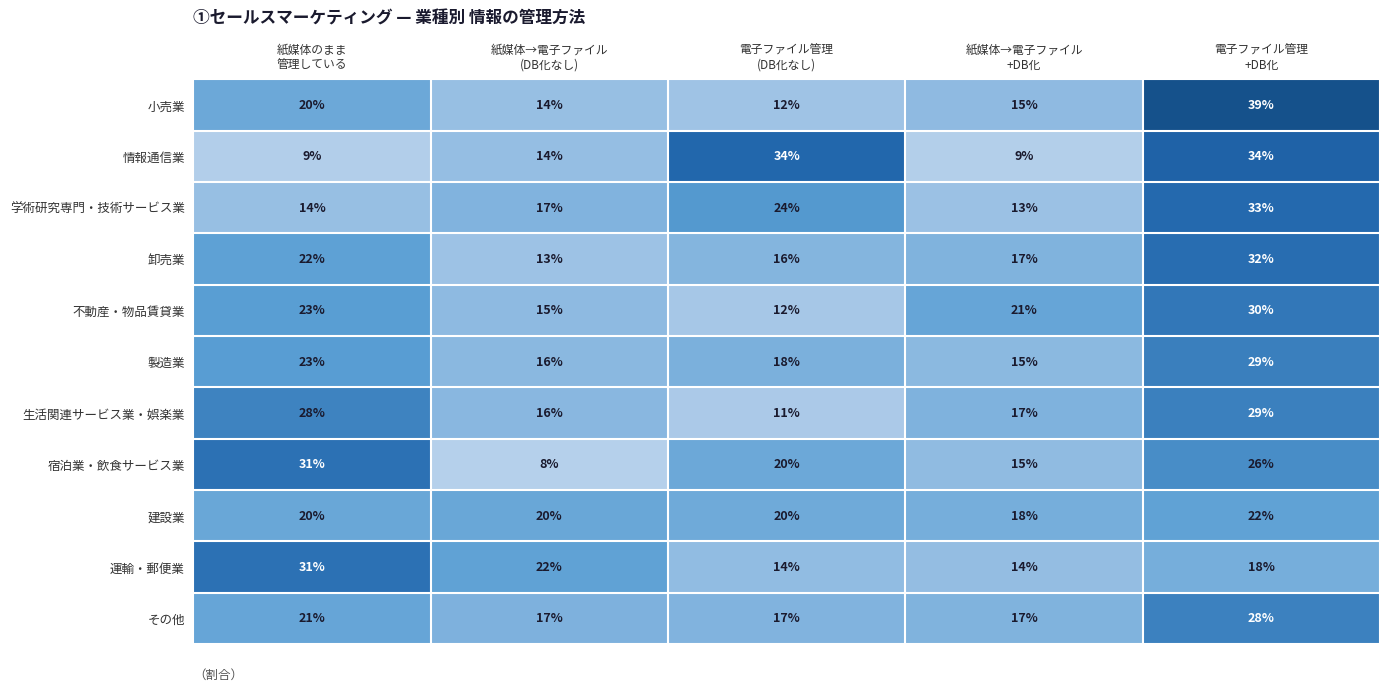

Between 電子ファイル管理
(DB化なし) and 紙媒体→電子ファイル
+DB化, which series saw the biggest shift?

情報通信業